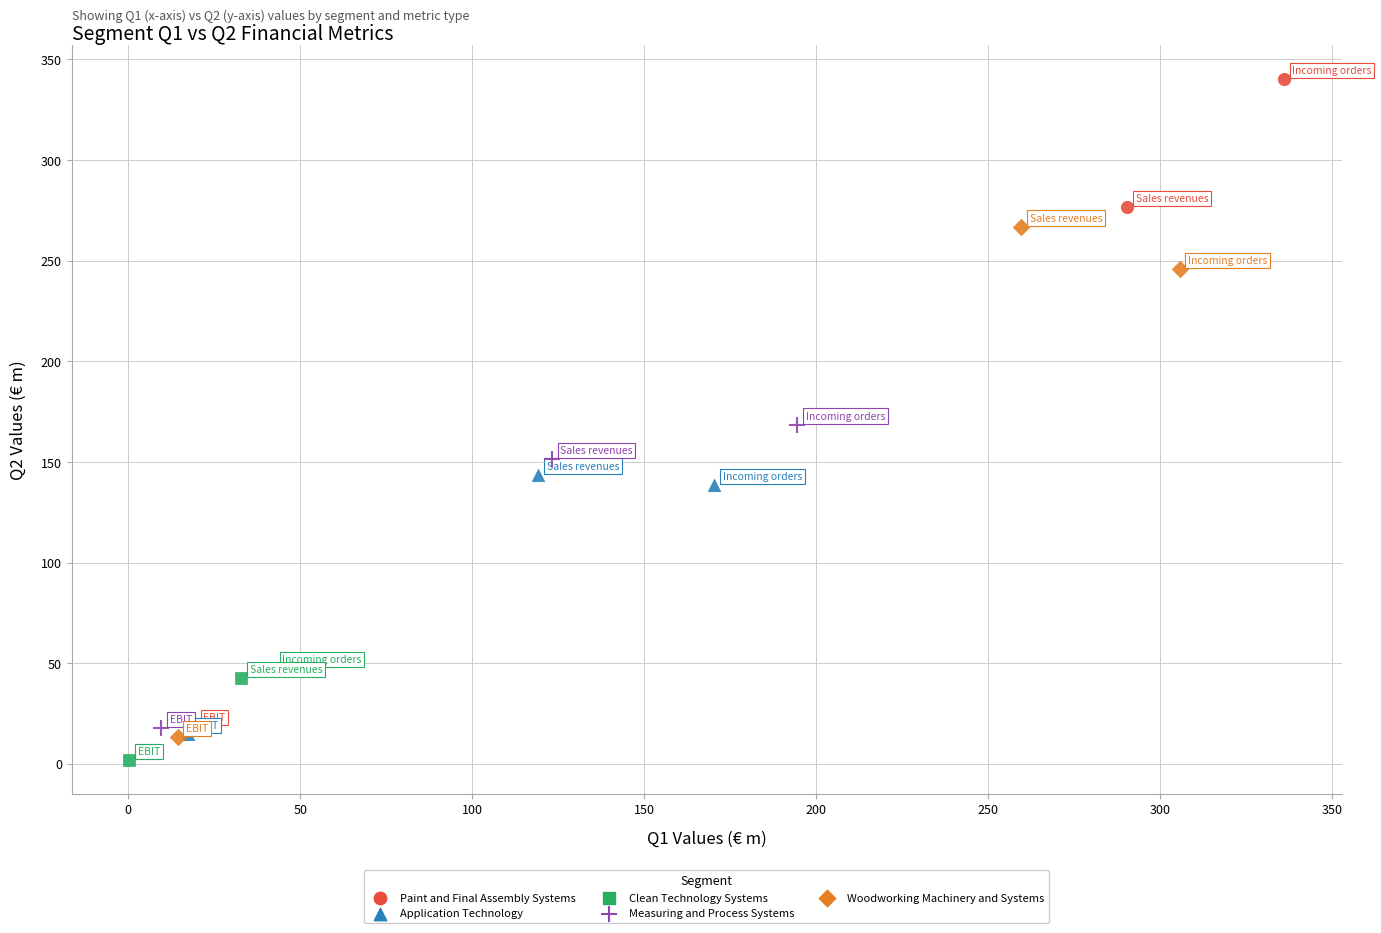

Which series reaches the maximum Y coordinate?

Paint and Final Assembly Systems